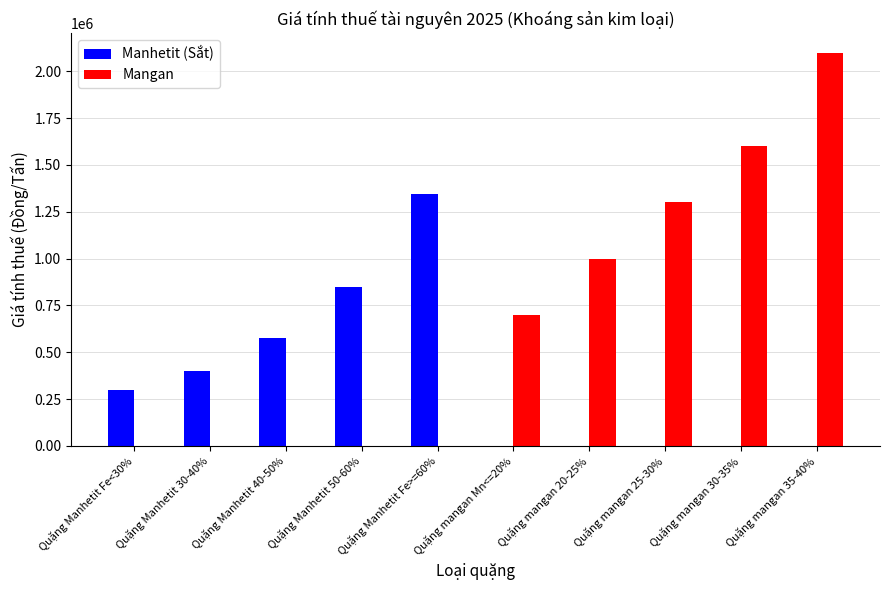

Are the bars grouped side by side (vs. stacked)?

Yes